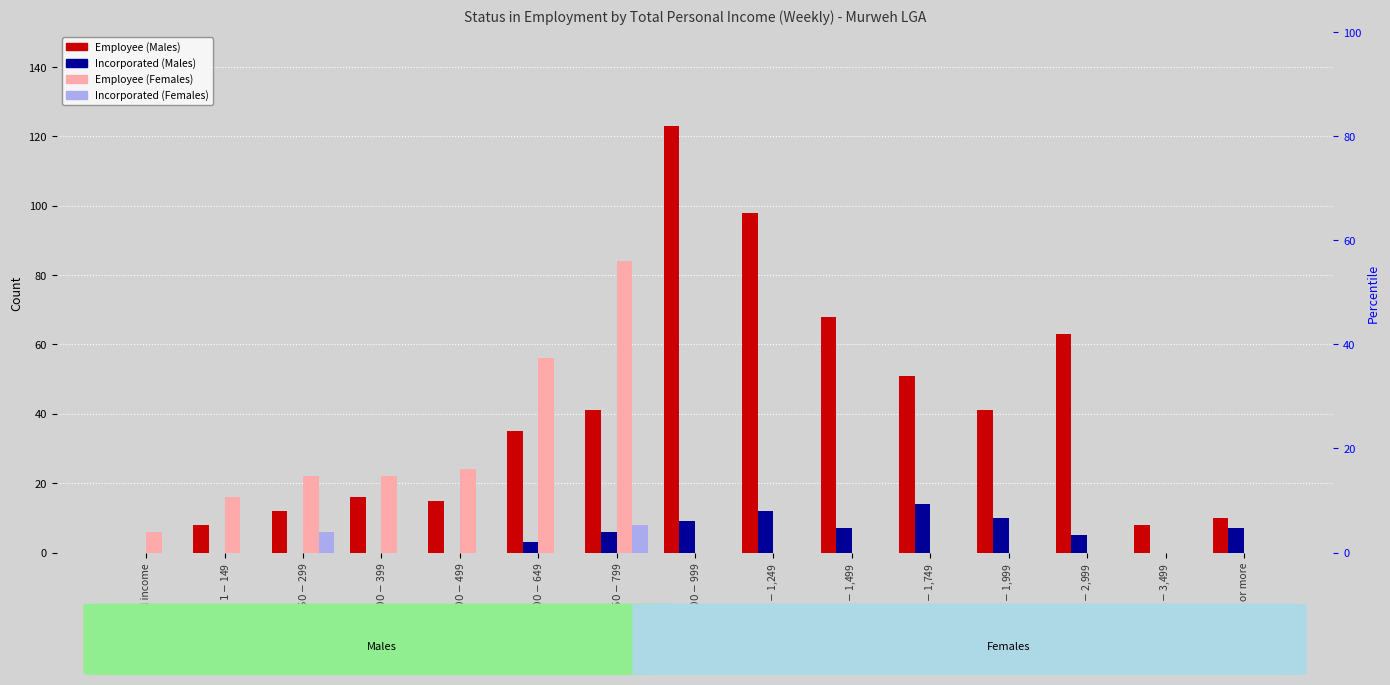

Which category has the highest value in the Employee (Males) series?

$800-$999